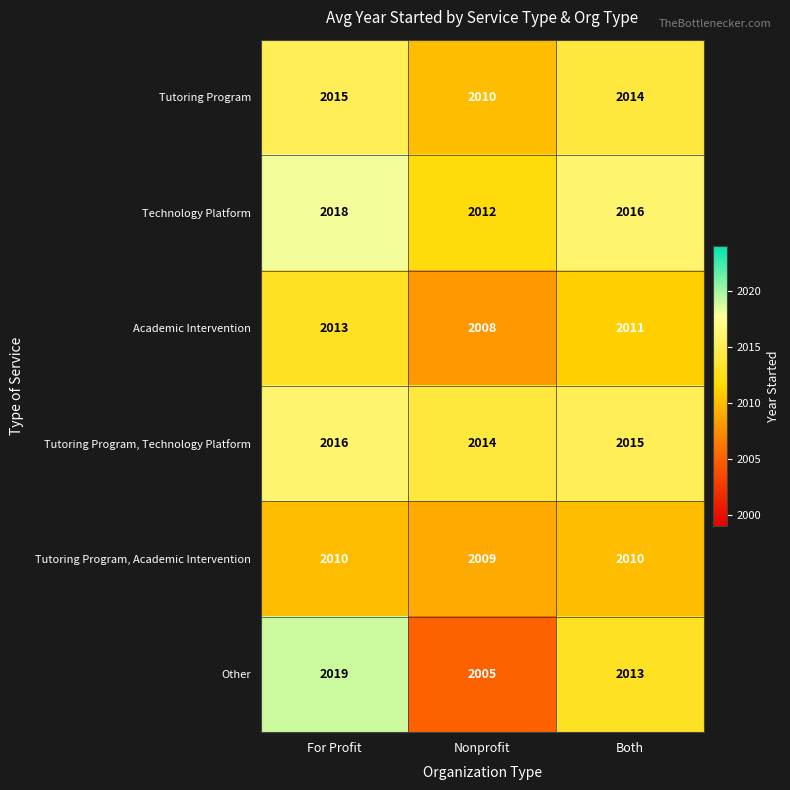

Which series has the widest spread of values?

Other